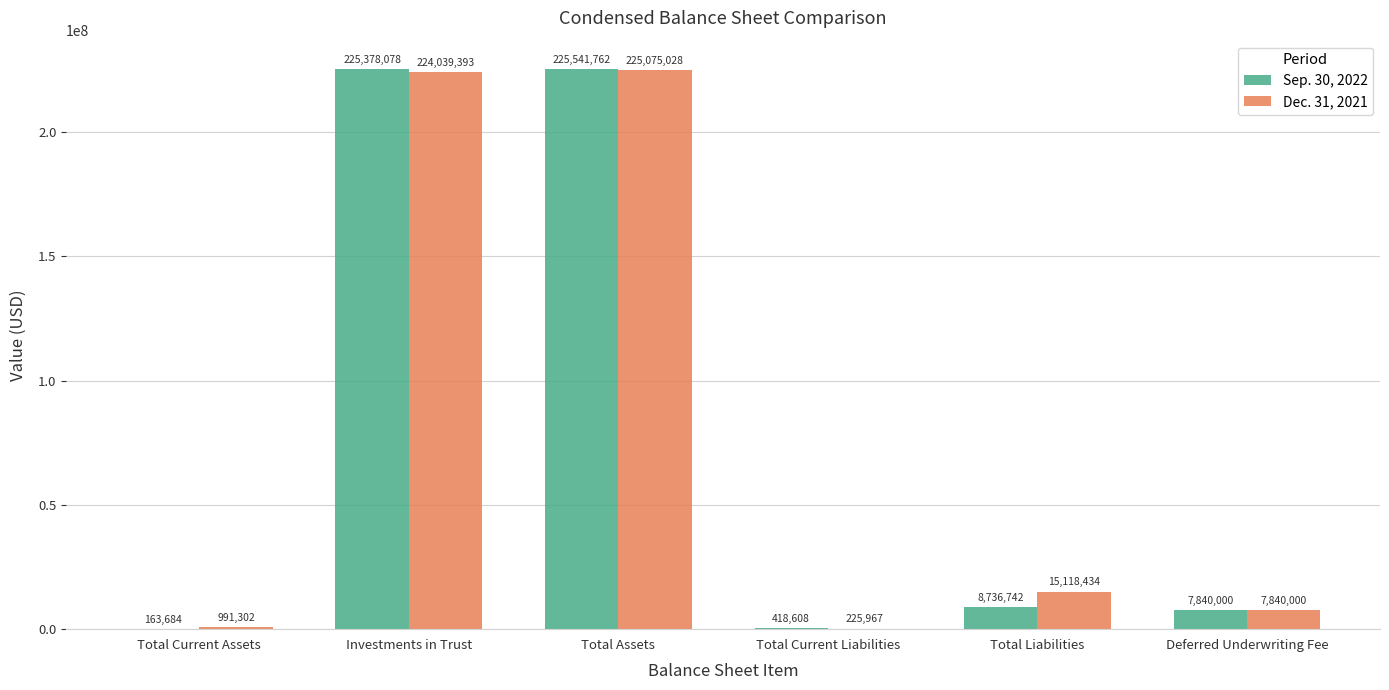

What is the sum of the Dec. 31, 2021 values at Total Current Assets and Total Liabilities?

16109736